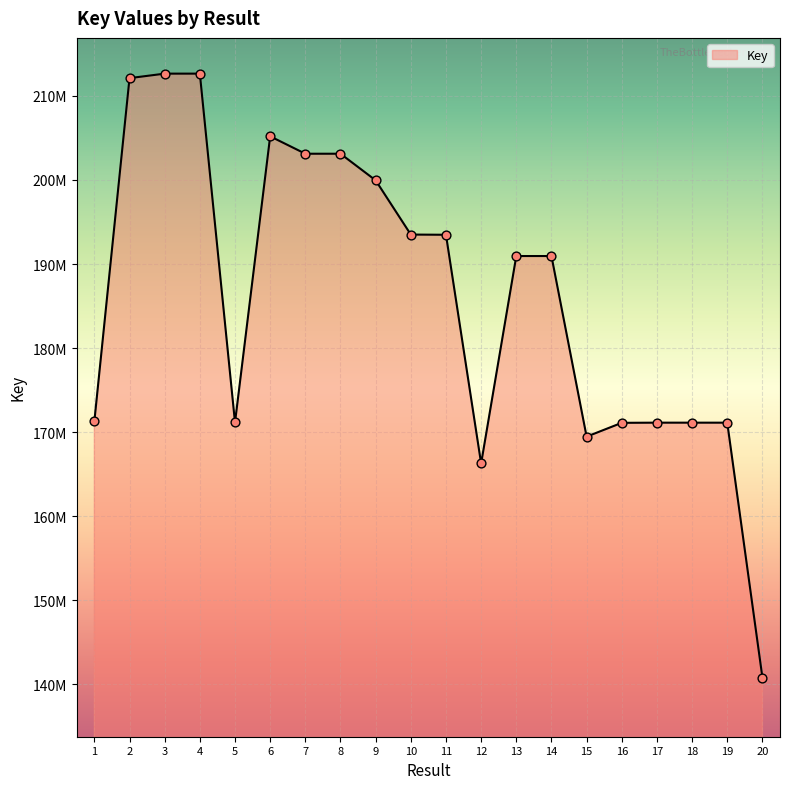

What is the ratio of the value at 15 to the value at 14?

0.9